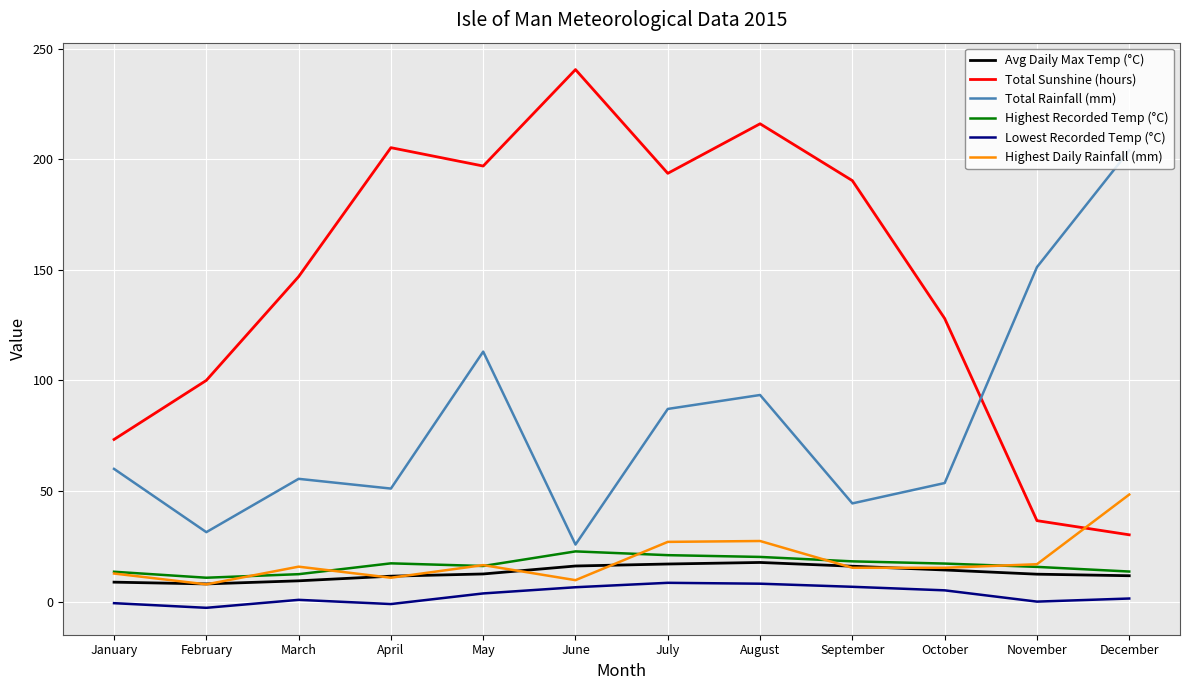

What is the highest value of the Highest Recorded Temp (°C) series?

22.7